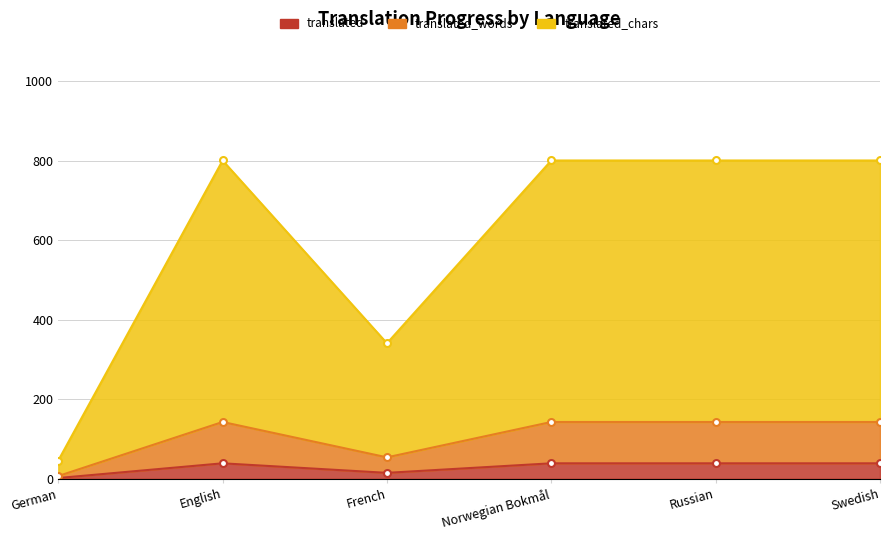

True or false: translated_chars and translated_words cross at least once.

False